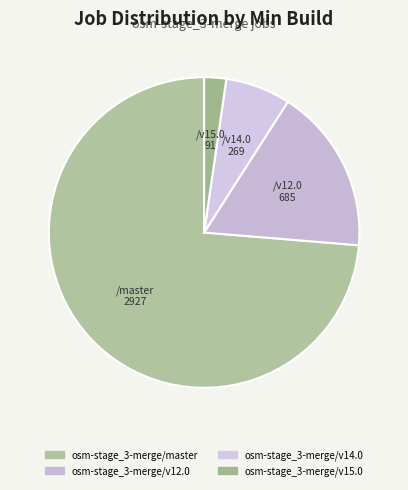

Do osm-stage_3-merge/v12.0 and osm-stage_3-merge/v14.0 together represent more than half of the pie?

No